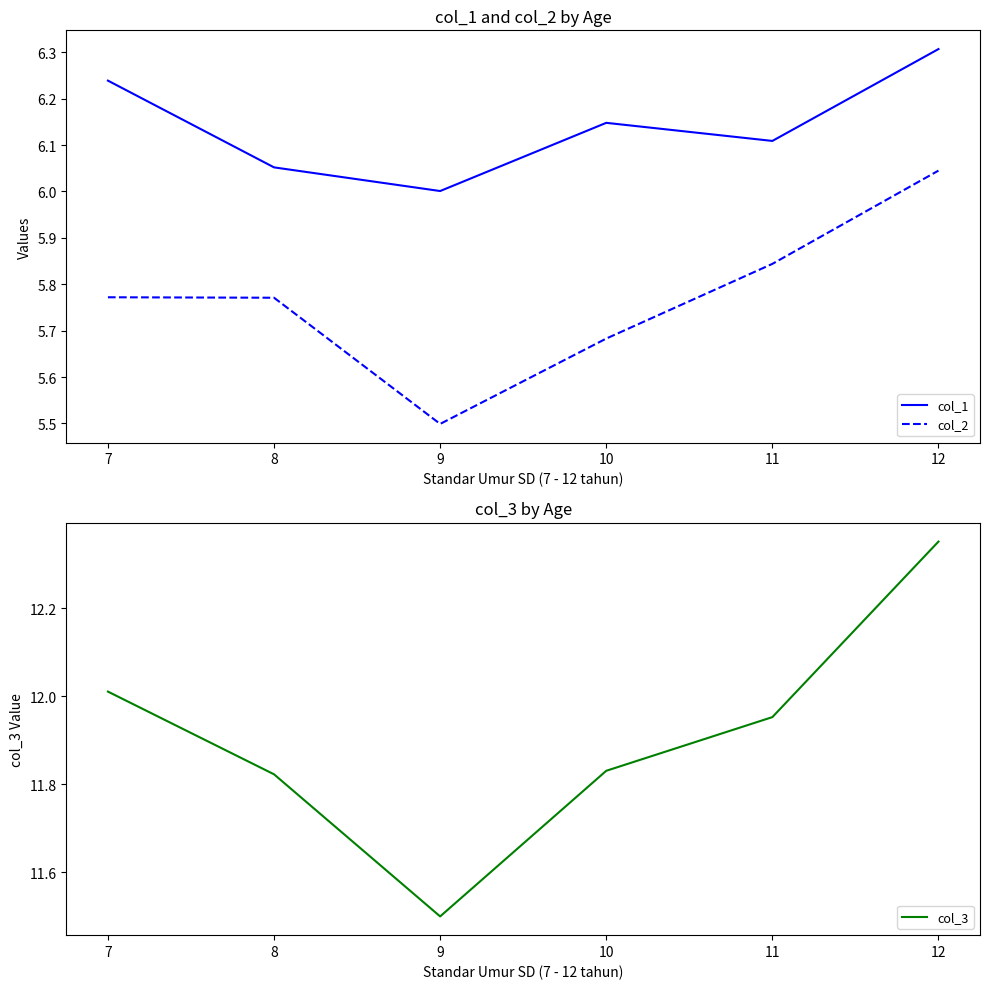

At which category does col_3 reach its first local valley?

9